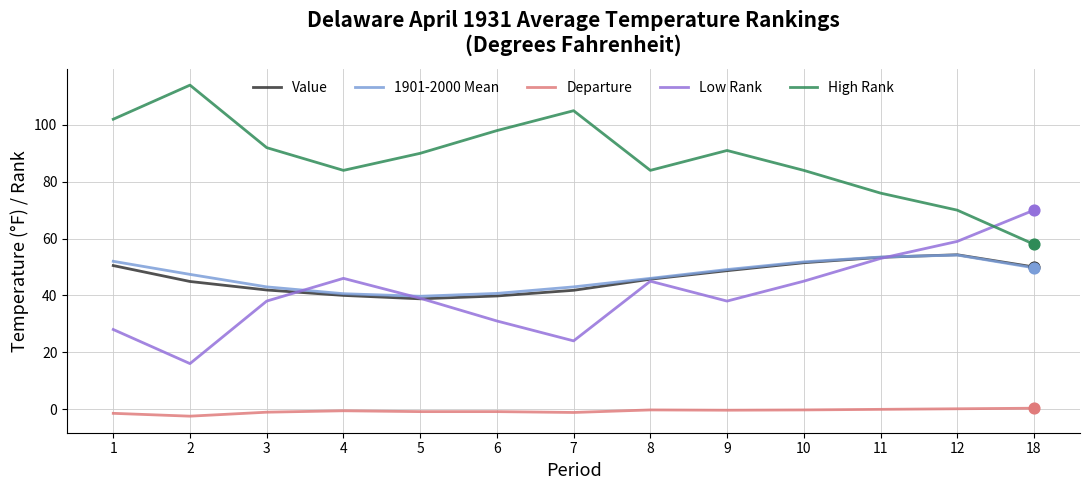

Is the value of Value at 9 greater than the value of 1901-2000 Mean at 11?

No